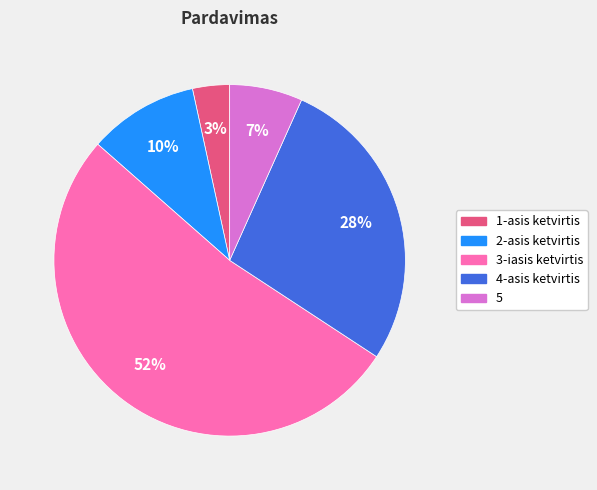

Which slice is the largest?

3-iasis ketvirtis